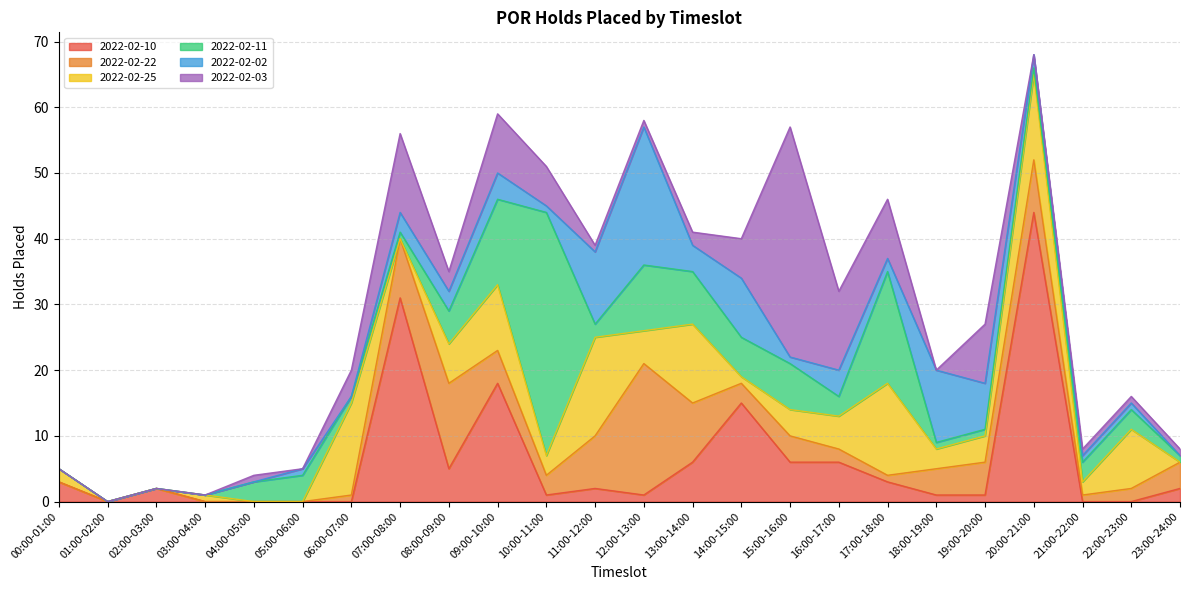

How many values in the 2022-02-10 series exceed 2?

10